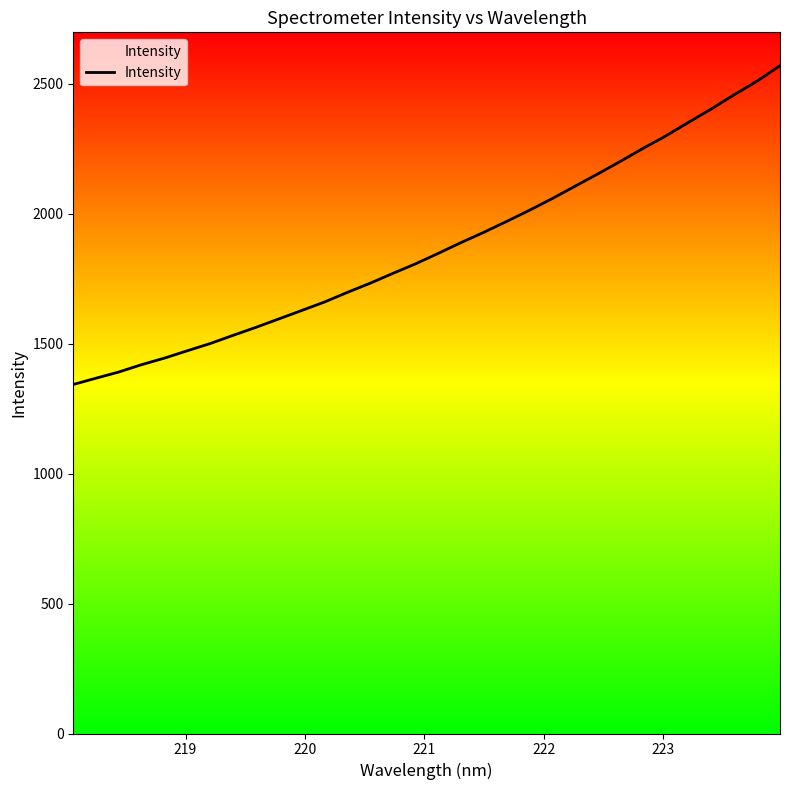

Does the chart display data point markers on the line(s)?

No